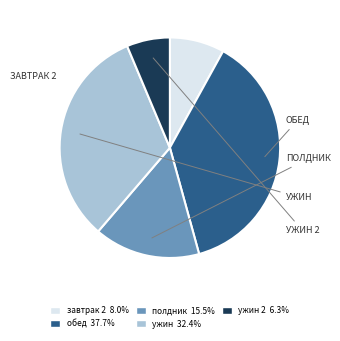

Is there a majority slice in this chart?

No